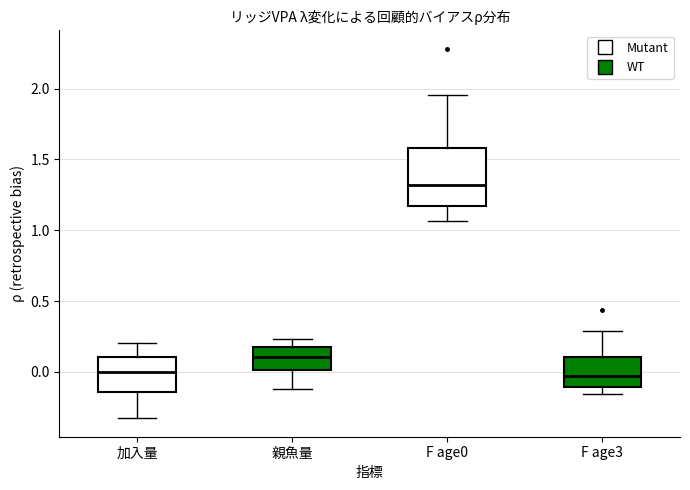

Which box is the tallest, from its lower edge to its upper edge?

F age0